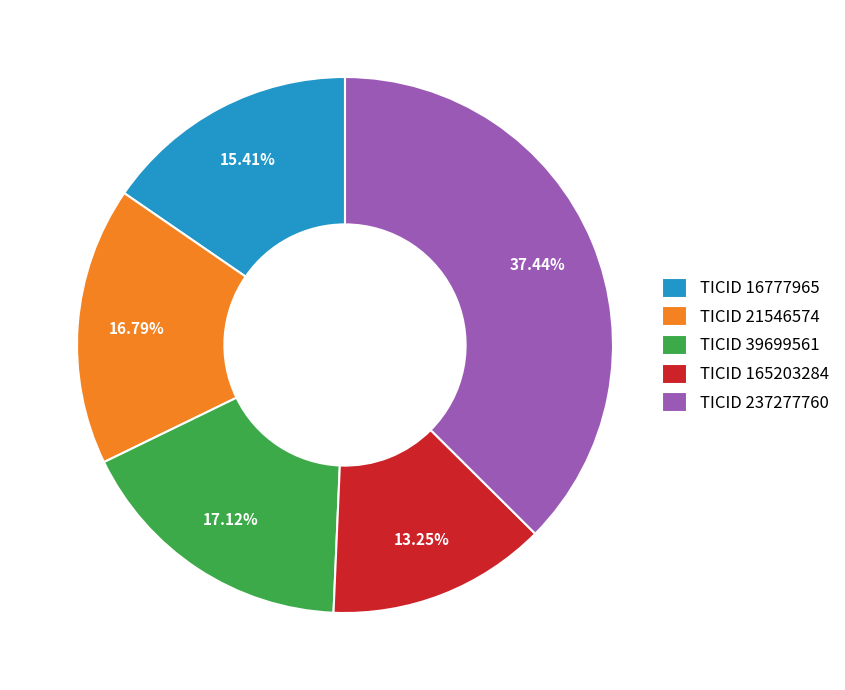

To the nearest percent, what is the average slice percentage?

20%